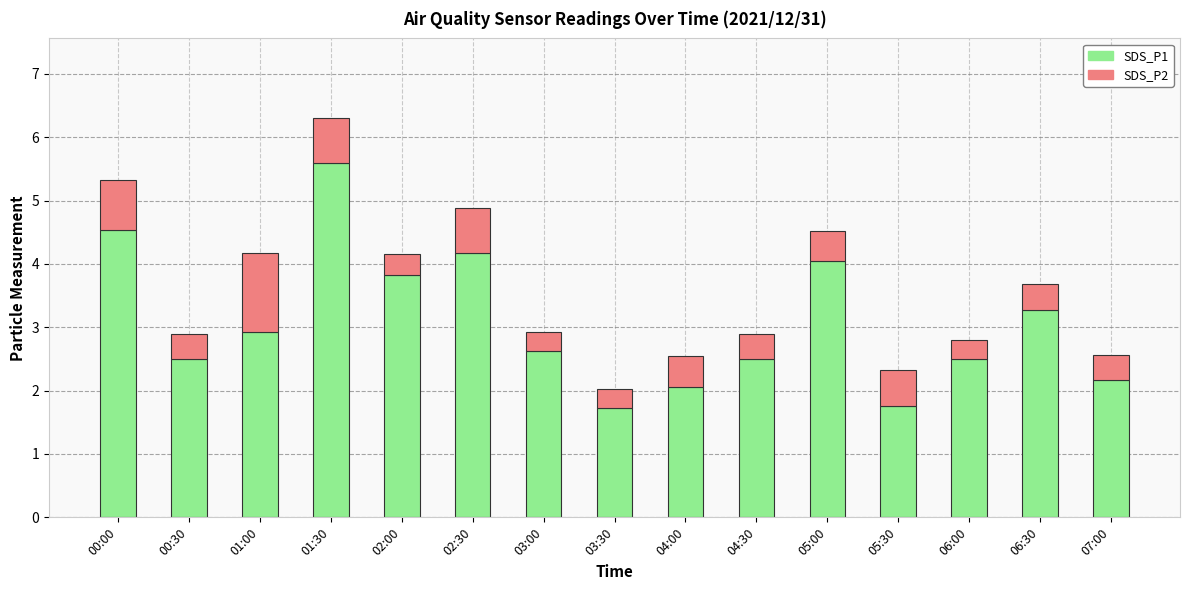

The SDS_P1 series shows 0.7 at 06:00. True or false?

False